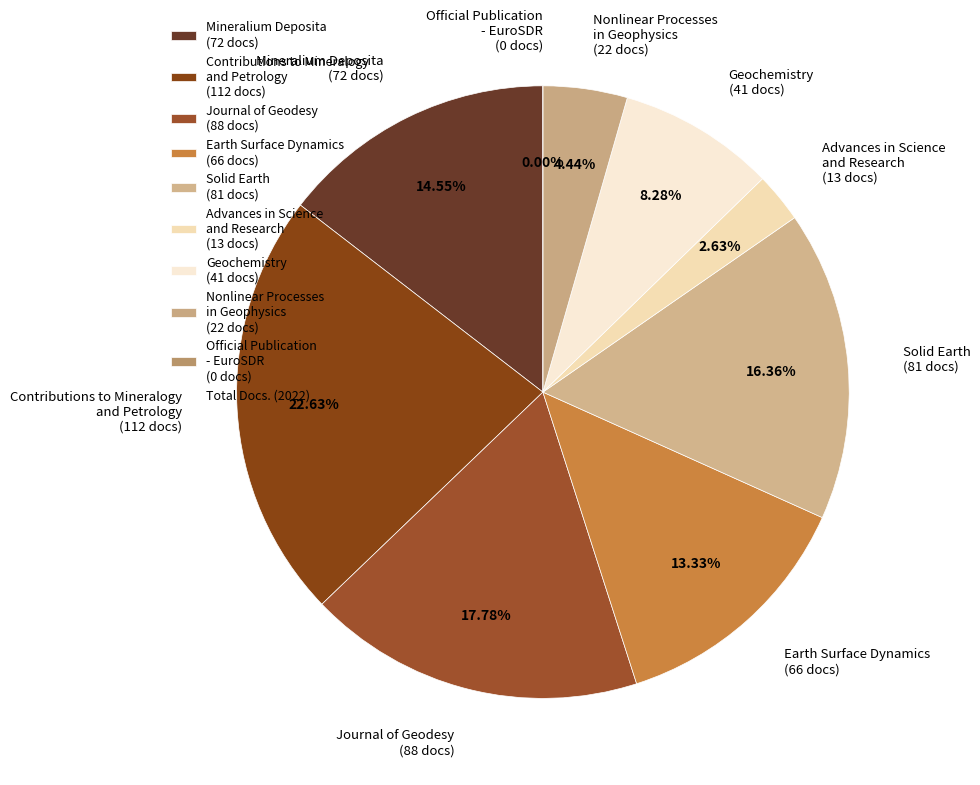

True or false: Geochemistry accounts for 2% of the total.

False